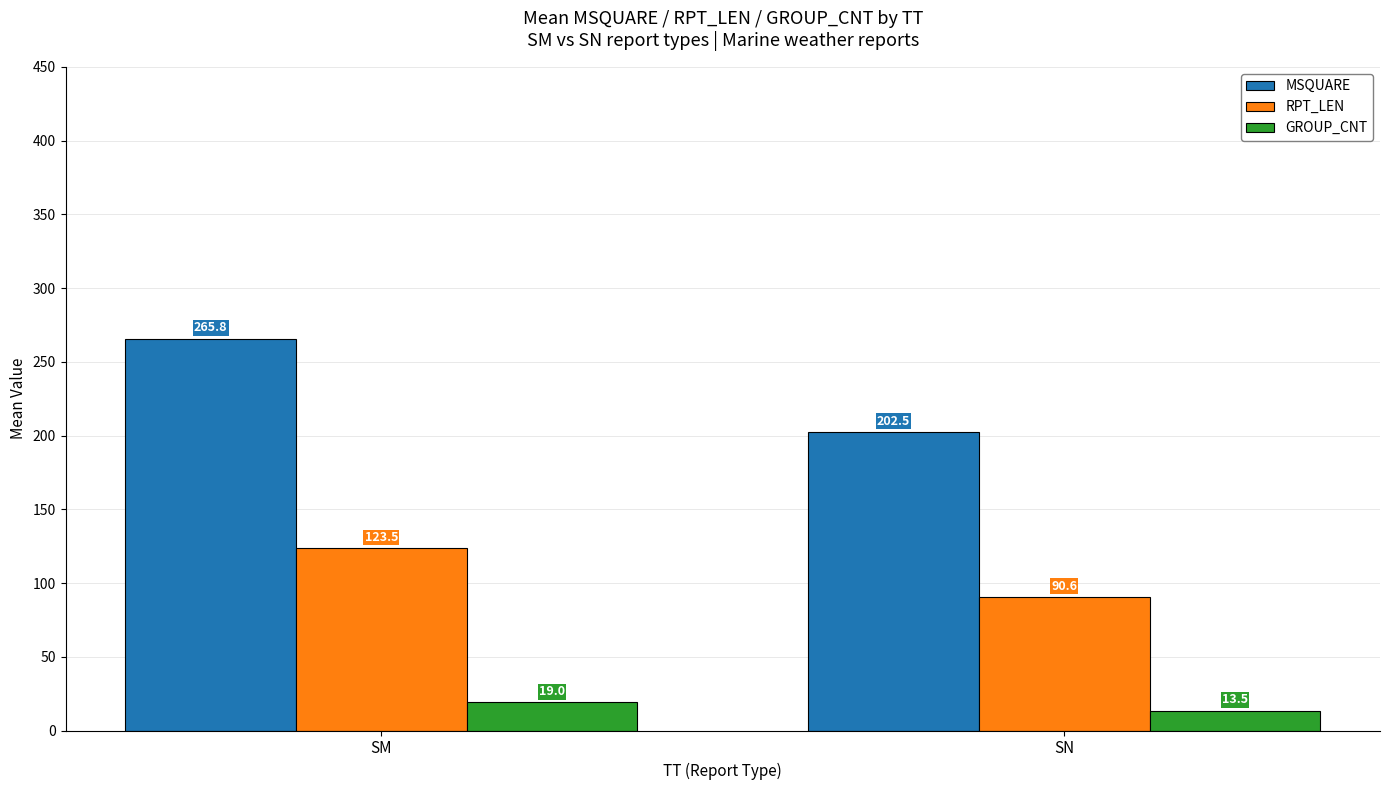

List the series in order of their peak value, highest first.

MSQUARE, RPT_LEN, GROUP_CNT